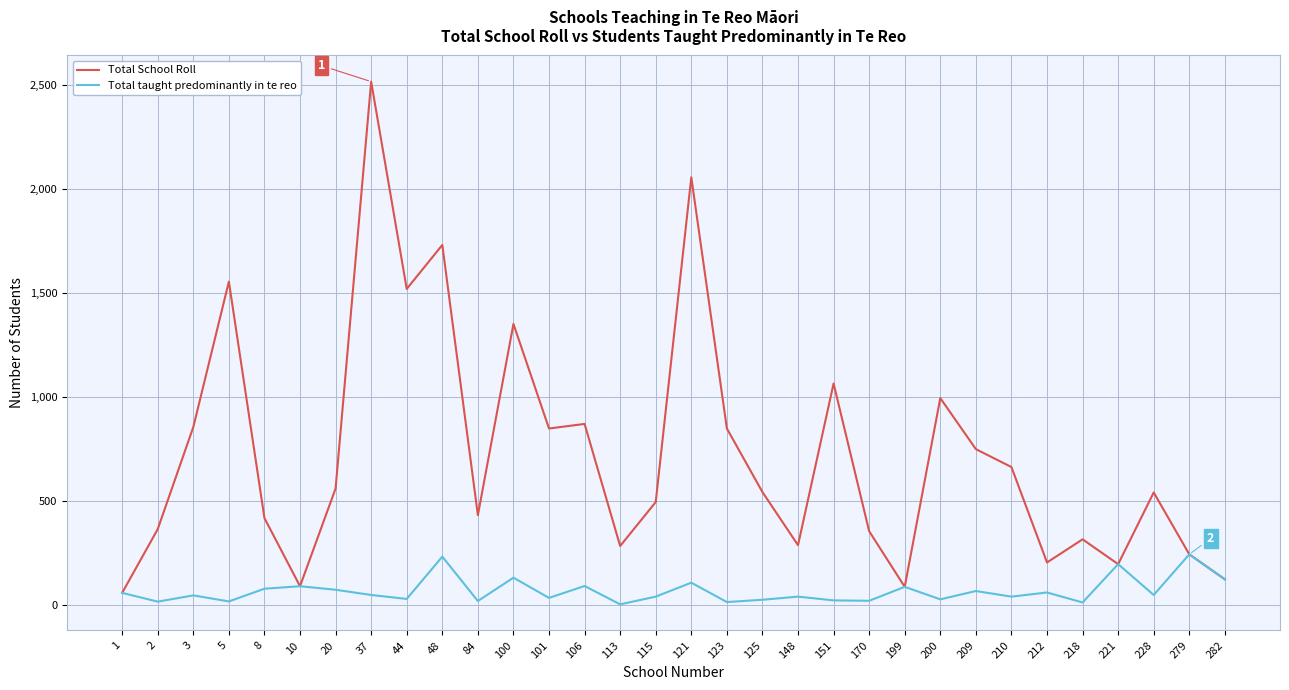

Is it true that Total School Roll equals 195 at 209?

False